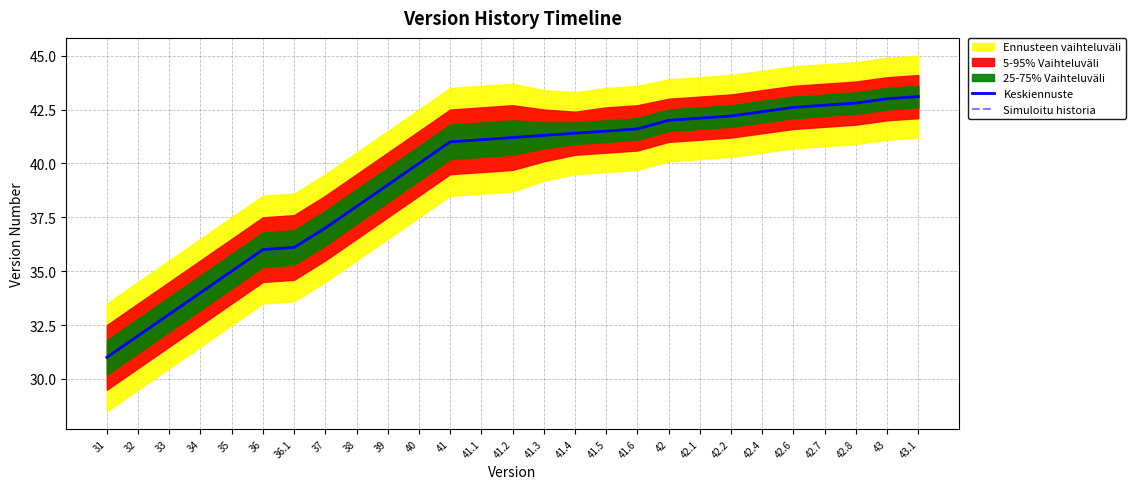

Between 38 and 41.6, which series saw the biggest shift?

Keskiennuste